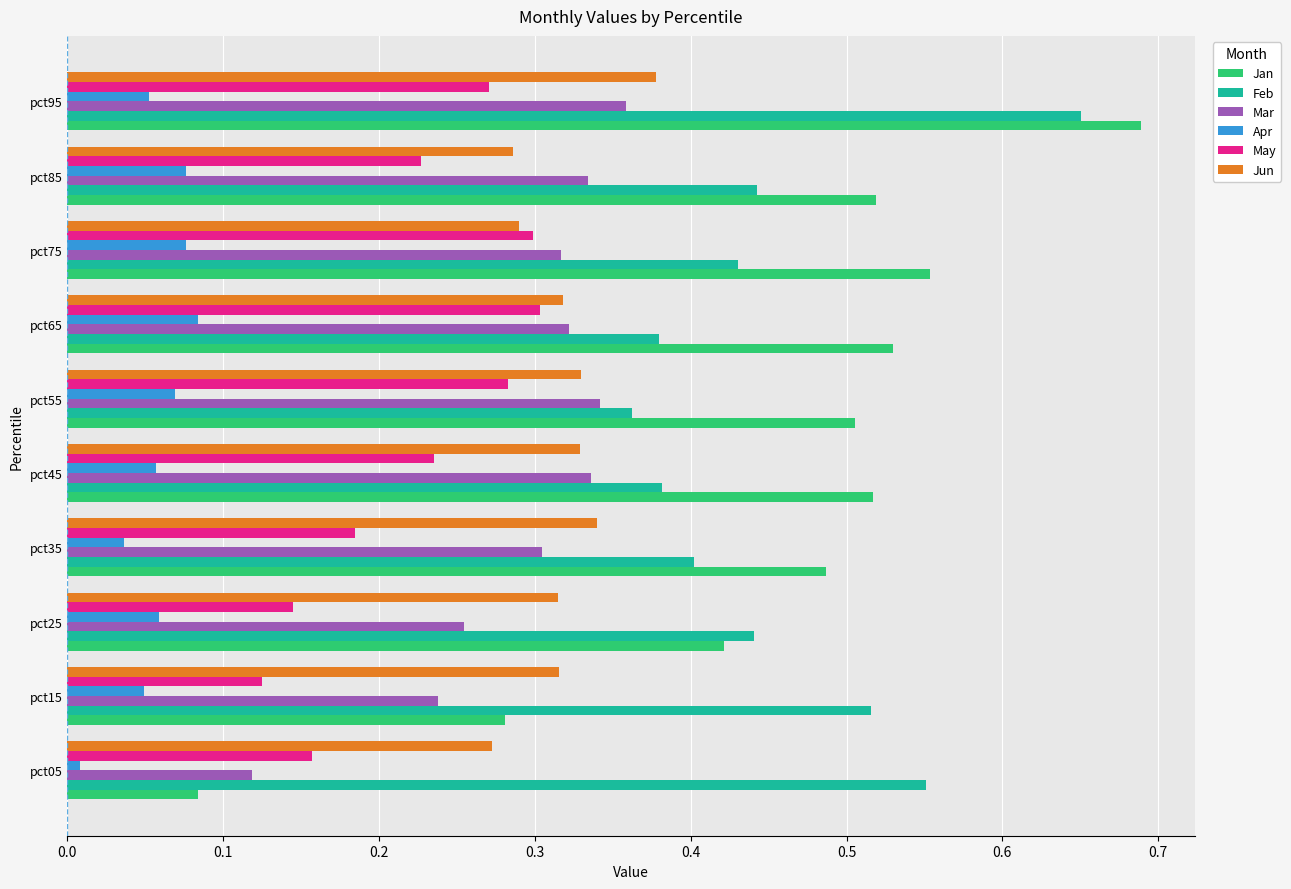

Which series has the widest spread of values?

Jan